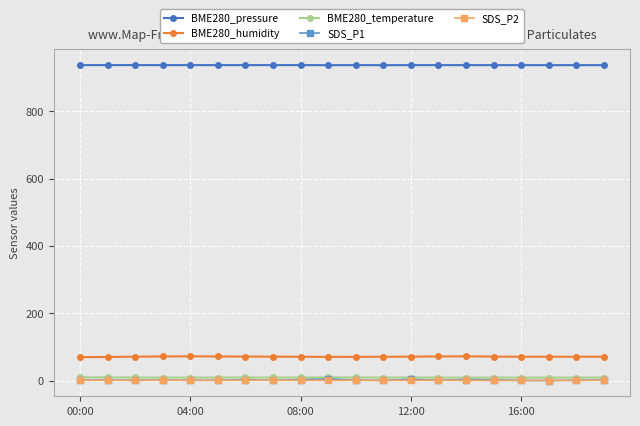

What is the value of the BME280_pressure point at the 12th from the left?

936.9